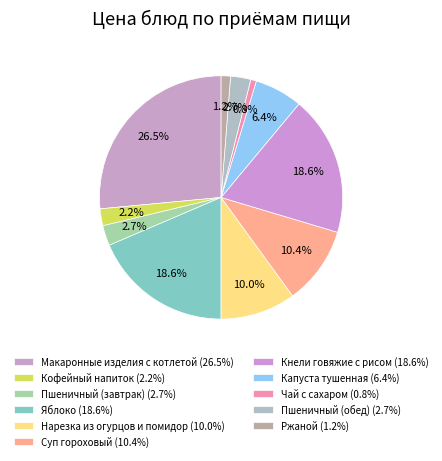

How many segments does this pie chart have?

11